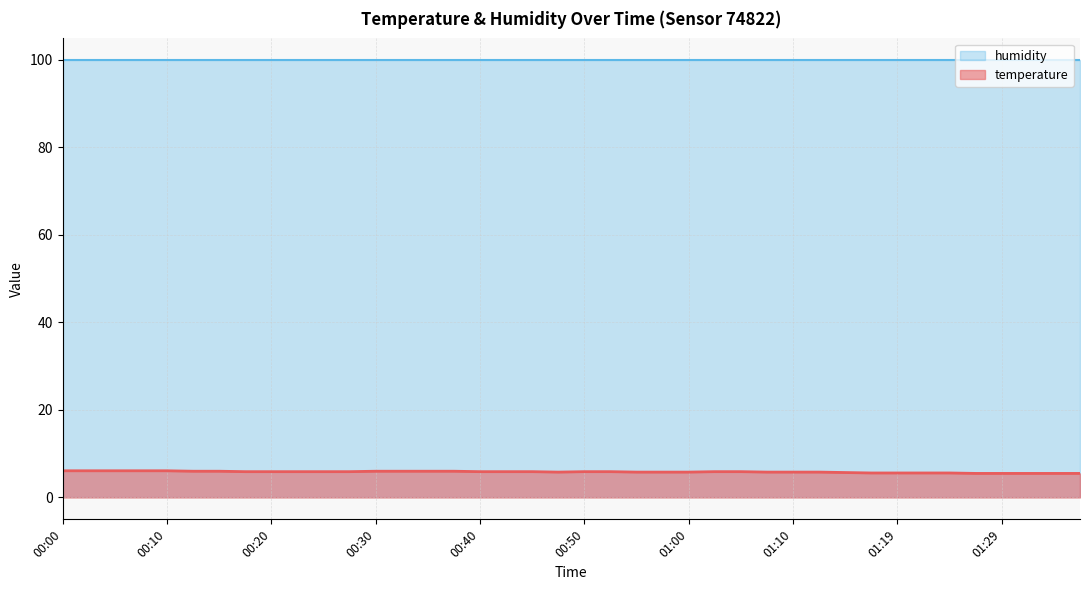

What is the lowest value of the humidity series?

99.9